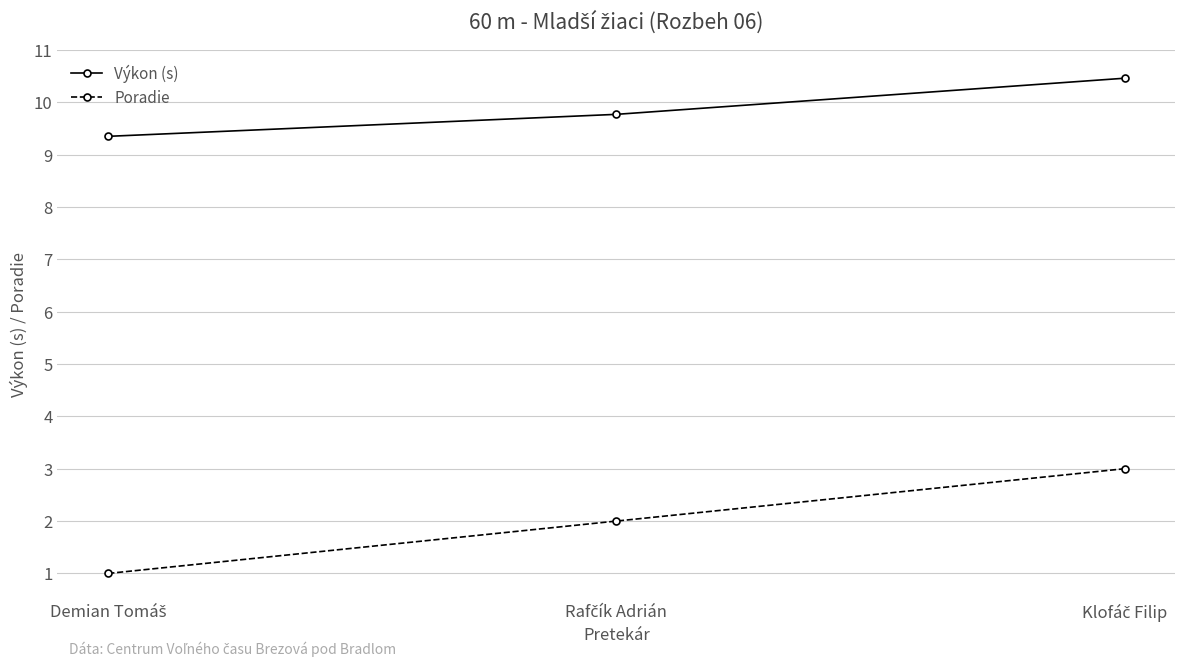

At how many categories does at least one series exceed 7?

3